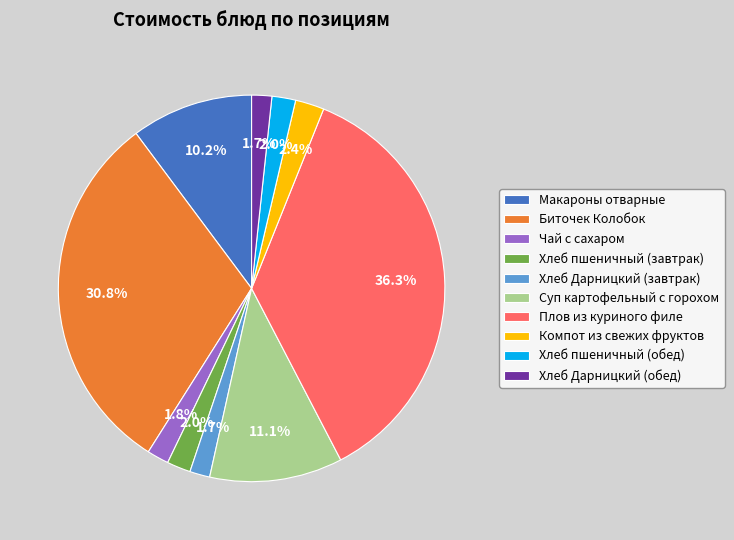

To the nearest percent, what is the combined percentage of Компот из свежих фруктов and Хлеб пшеничный (завтрак)?

4%